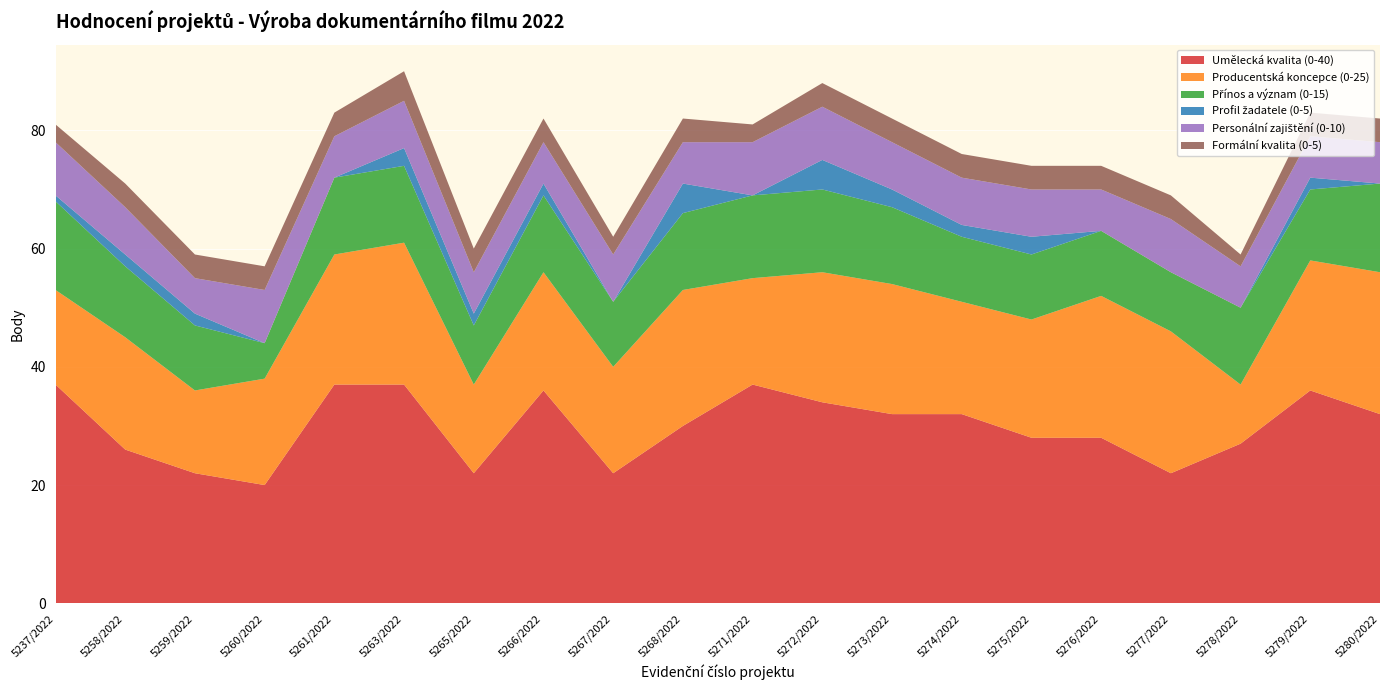

Reading right to left, list all the values displayed in this chart.

Umělecká kvalita (0-40): 5280/2022=32	5279/2022=36	5278/2022=27	5277/2022=22	5276/2022=28	5275/2022=28	5274/2022=32	5273/2022=32	5272/2022=34	5271/2022=37	5268/2022=30	5267/2022=22	5266/2022=36	5265/2022=22	5263/2022=37	5261/2022=37	5260/2022=20	5259/2022=22	5258/2022=26	5237/2022=37
Producentská koncepce (0-25): 5280/2022=24	5279/2022=22	5278/2022=10	5277/2022=24	5276/2022=24	5275/2022=20	5274/2022=19	5273/2022=22	5272/2022=22	5271/2022=18	5268/2022=23	5267/2022=18	5266/2022=20	5265/2022=15	5263/2022=24	5261/2022=22	5260/2022=18	5259/2022=14	5258/2022=19	5237/2022=16
Přínos a význam (0-15): 5280/2022=15	5279/2022=12	5278/2022=13	5277/2022=10	5276/2022=11	5275/2022=11	5274/2022=11	5273/2022=13	5272/2022=14	5271/2022=14	5268/2022=13	5267/2022=11	5266/2022=13	5265/2022=10	5263/2022=13	5261/2022=13	5260/2022=6	5259/2022=11	5258/2022=12	5237/2022=15
Profil žadatele (0-5): 5280/2022=0	5279/2022=2	5278/2022=0	5277/2022=0	5276/2022=0	5275/2022=3	5274/2022=2	5273/2022=3	5272/2022=5	5271/2022=0	5268/2022=5	5267/2022=0	5266/2022=2	5265/2022=2	5263/2022=3	5261/2022=0	5260/2022=0	5259/2022=2	5258/2022=2	5237/2022=1
Personální zajištění (0-10): 5280/2022=7	5279/2022=7	5278/2022=7	5277/2022=9	5276/2022=7	5275/2022=8	5274/2022=8	5273/2022=8	5272/2022=9	5271/2022=9	5268/2022=7	5267/2022=8	5266/2022=7	5265/2022=7	5263/2022=8	5261/2022=7	5260/2022=9	5259/2022=6	5258/2022=8	5237/2022=9
Formální kvalita (0-5): 5280/2022=4	5279/2022=4	5278/2022=2	5277/2022=4	5276/2022=4	5275/2022=4	5274/2022=4	5273/2022=4	5272/2022=4	5271/2022=3	5268/2022=4	5267/2022=3	5266/2022=4	5265/2022=4	5263/2022=5	5261/2022=4	5260/2022=4	5259/2022=4	5258/2022=4	5237/2022=3